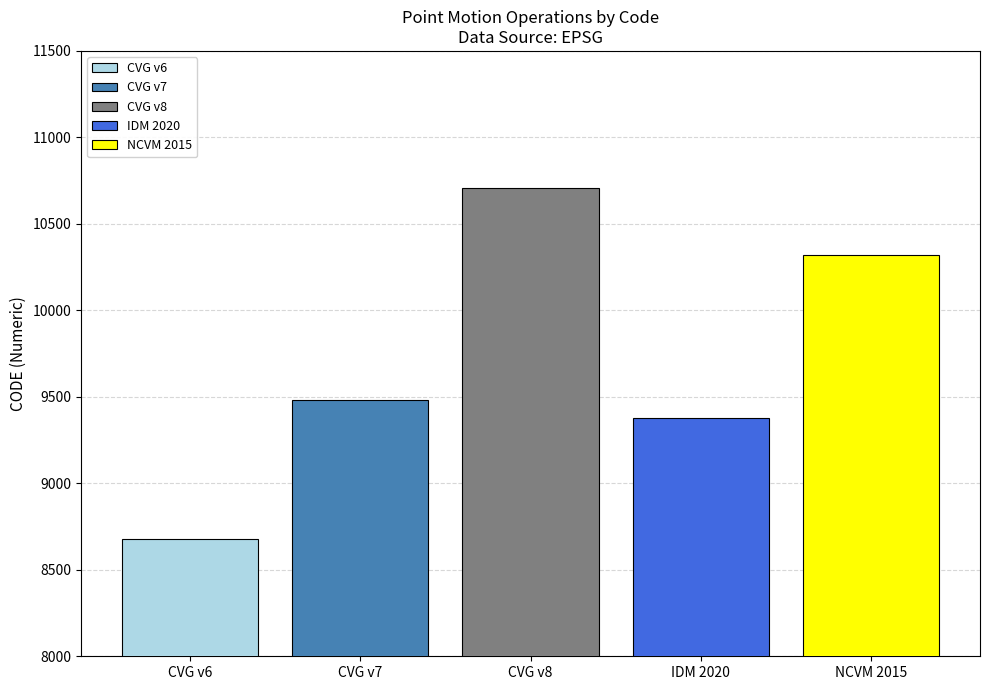

List the labels in order of CVG v8 value, largest first.

CVG v8